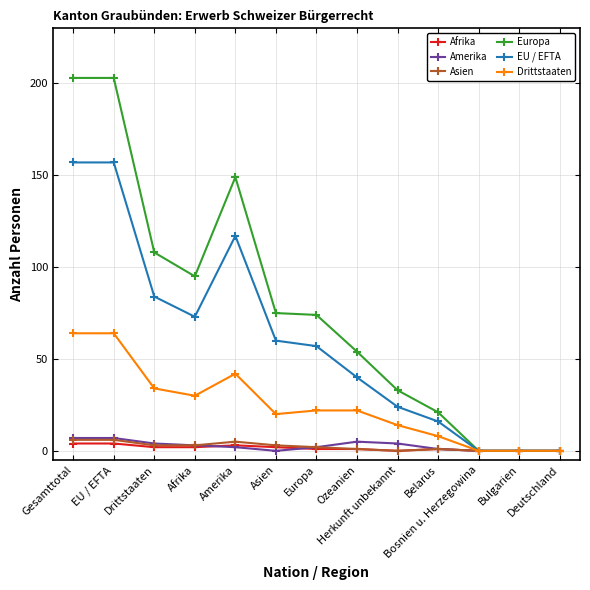

Which series has the largest range (max minus min)?

Europa